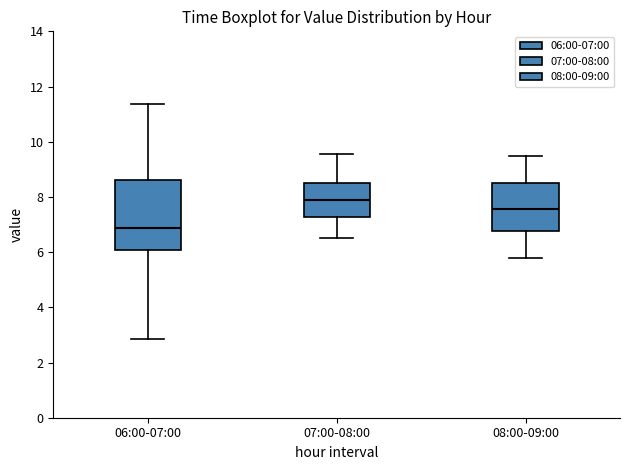

Where does the upper whisker of the box for 07:00-08:00 end on the y-axis? The values are not printed on the chart, so give them approximately, as read against the axis.

9.6